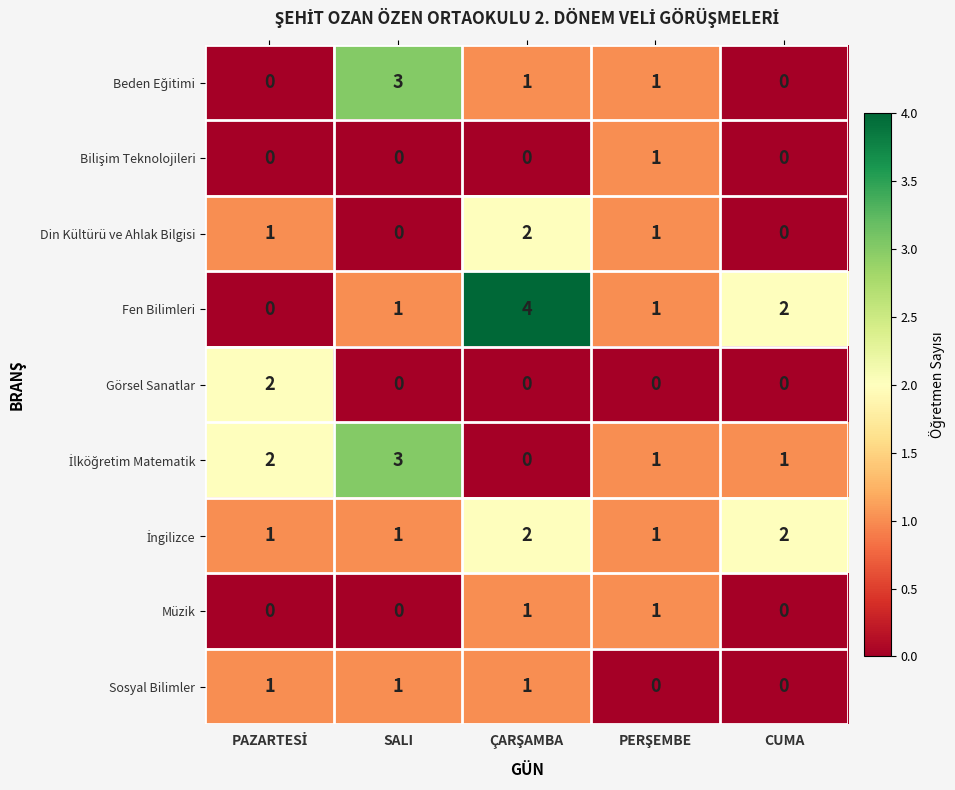

At how many categories does at least one series exceed 0?

5